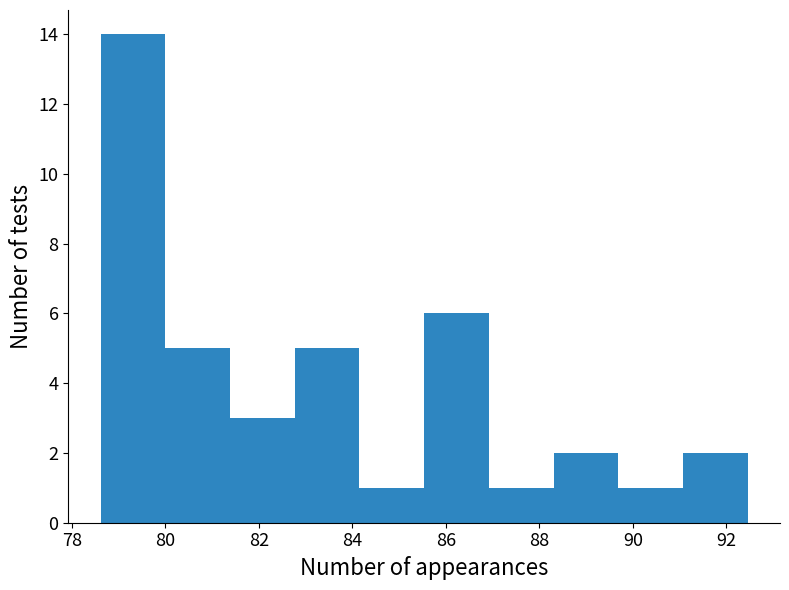

Reading left to right, list every bar in this chart as the range it spans on the x-axis followed by its height. Neither the bar edges nor the heights are printed on the chart, so give them approximately, as read against the axes.

78.6 to 80.0: 14
80.0 to 81.4: 5
81.4 to 82.8: 3
82.8 to 84.2: 5
84.2 to 85.6: 1
85.6 to 87.0: 6
87.0 to 88.4: 1
88.4 to 89.6: 2
89.6 to 91.0: 1
91.0 to 92.4: 2